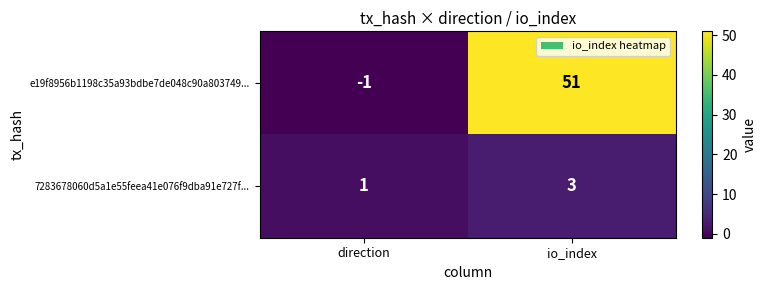

Rank the series at io_index from highest to lowest value.

e19f8956b1198c35a93bdbe7de048c90a803749..., 7283678060d5a1e55feea41e076f9dba91e727f...